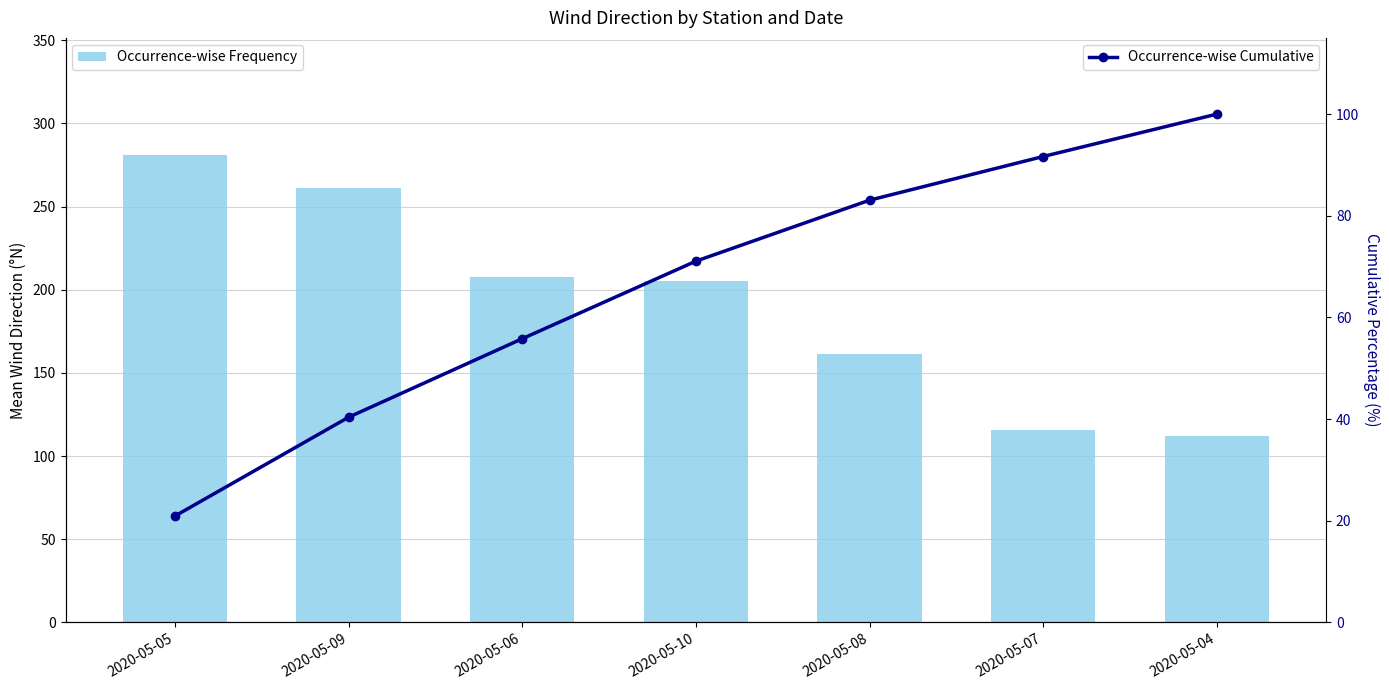

List the series in order of their peak value, highest first.

Occurrence-wise Frequency, Occurrence-wise Cumulative